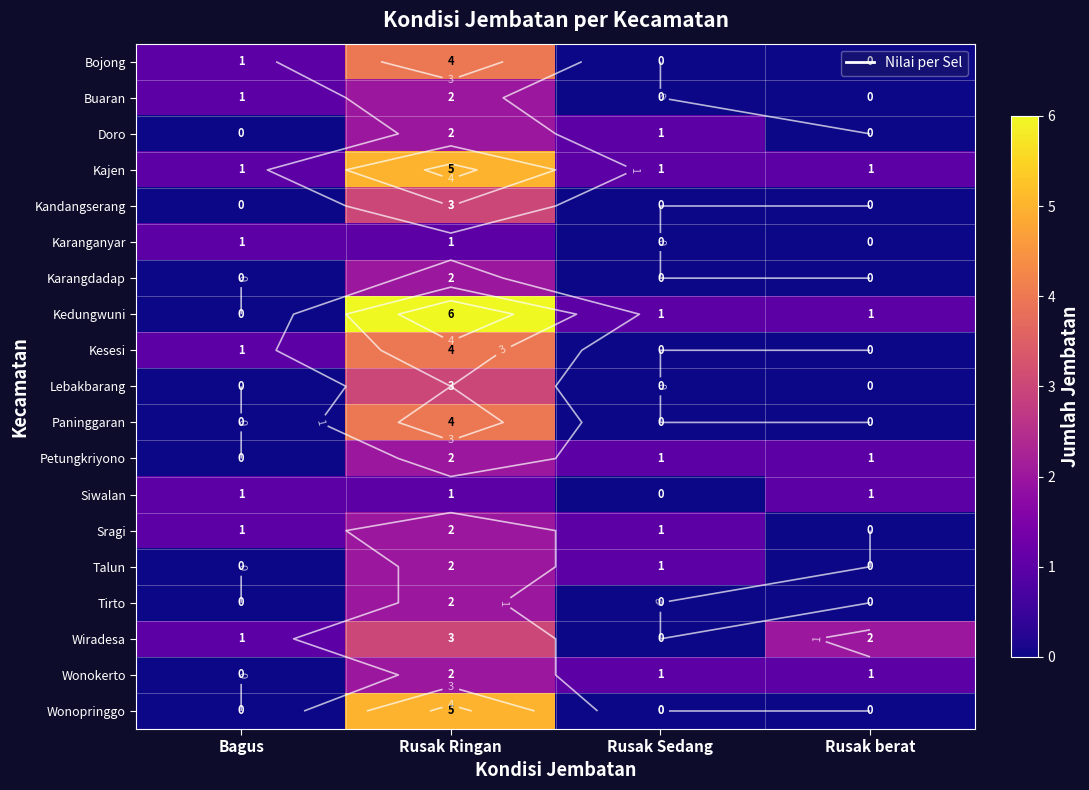

What is the sum of the Karanganyar values at Bagus and Rusak berat?

1